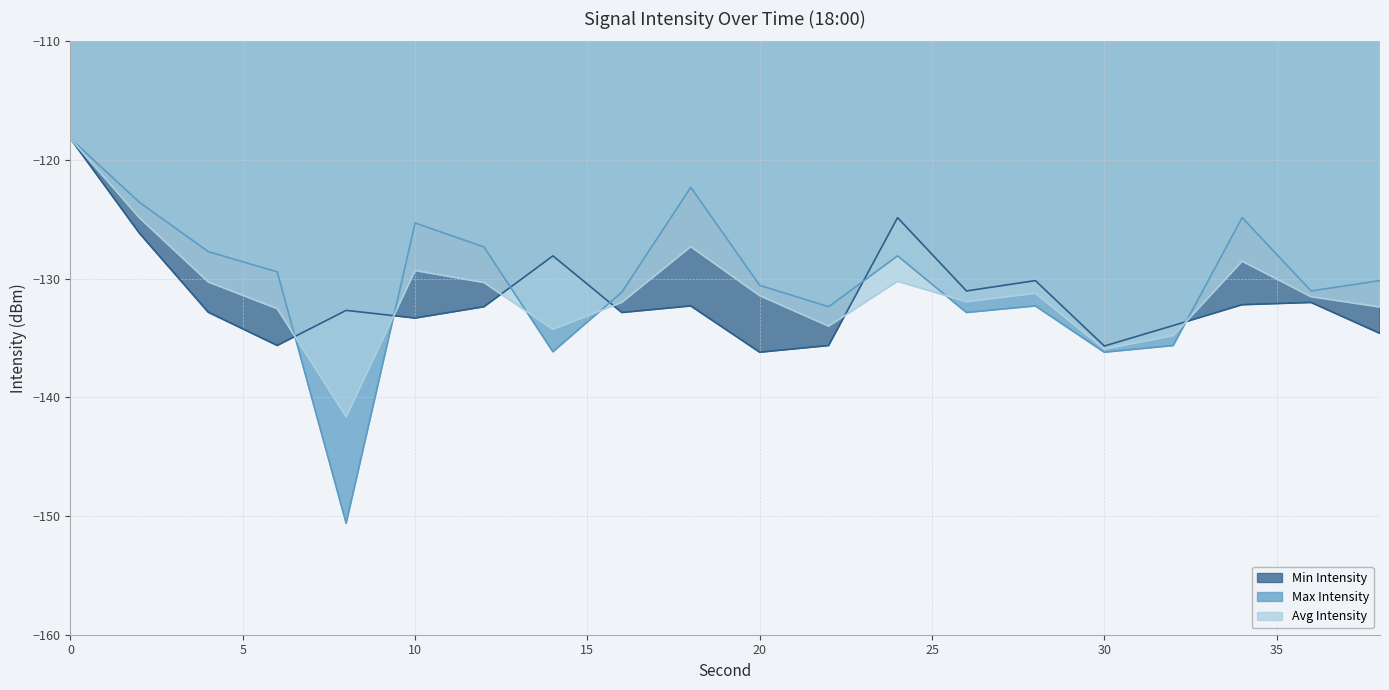

What is the value of the Max Intensity point at the 10th from the left?

-122.3